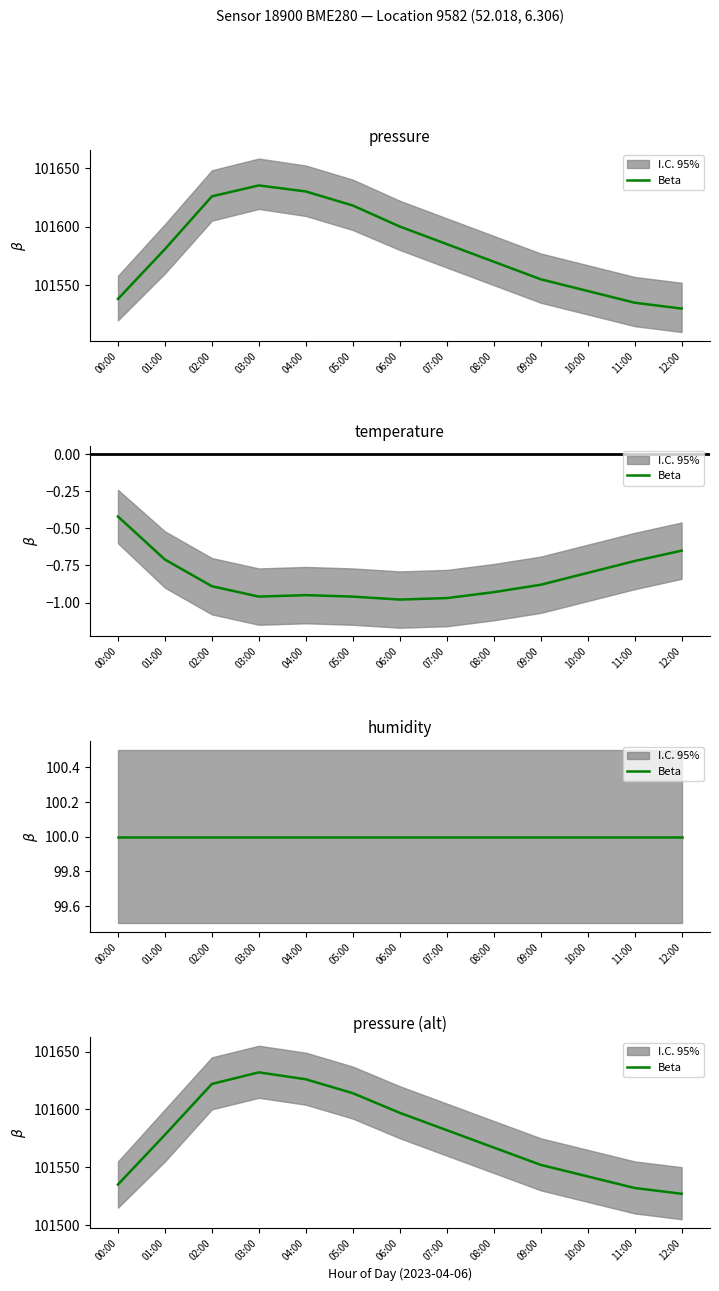

The chart shows a value of 153539 at 02:00. True or false?

False